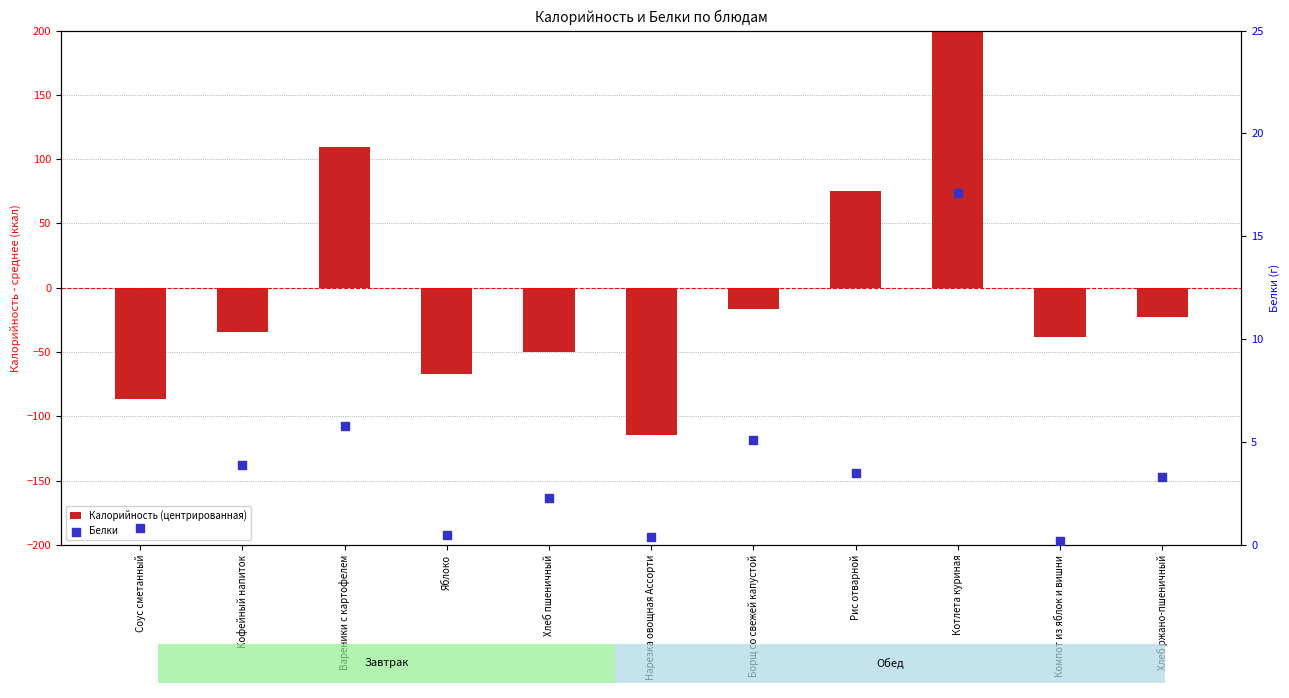

Which series has the widest spread of Y values?

Калорийность (центрированная)